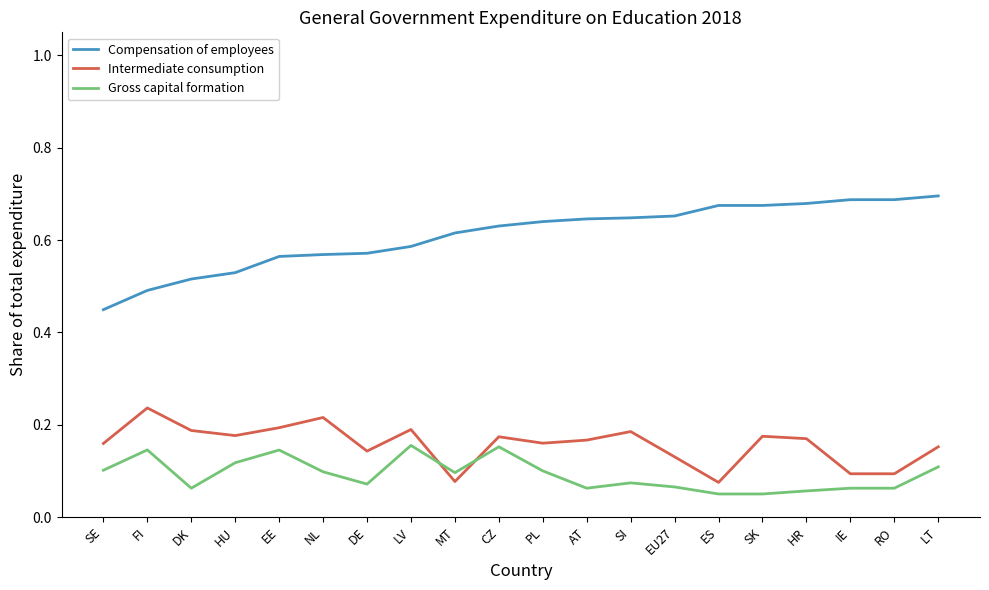

True or false: Compensation of employees and Intermediate consumption cross at least once.

False